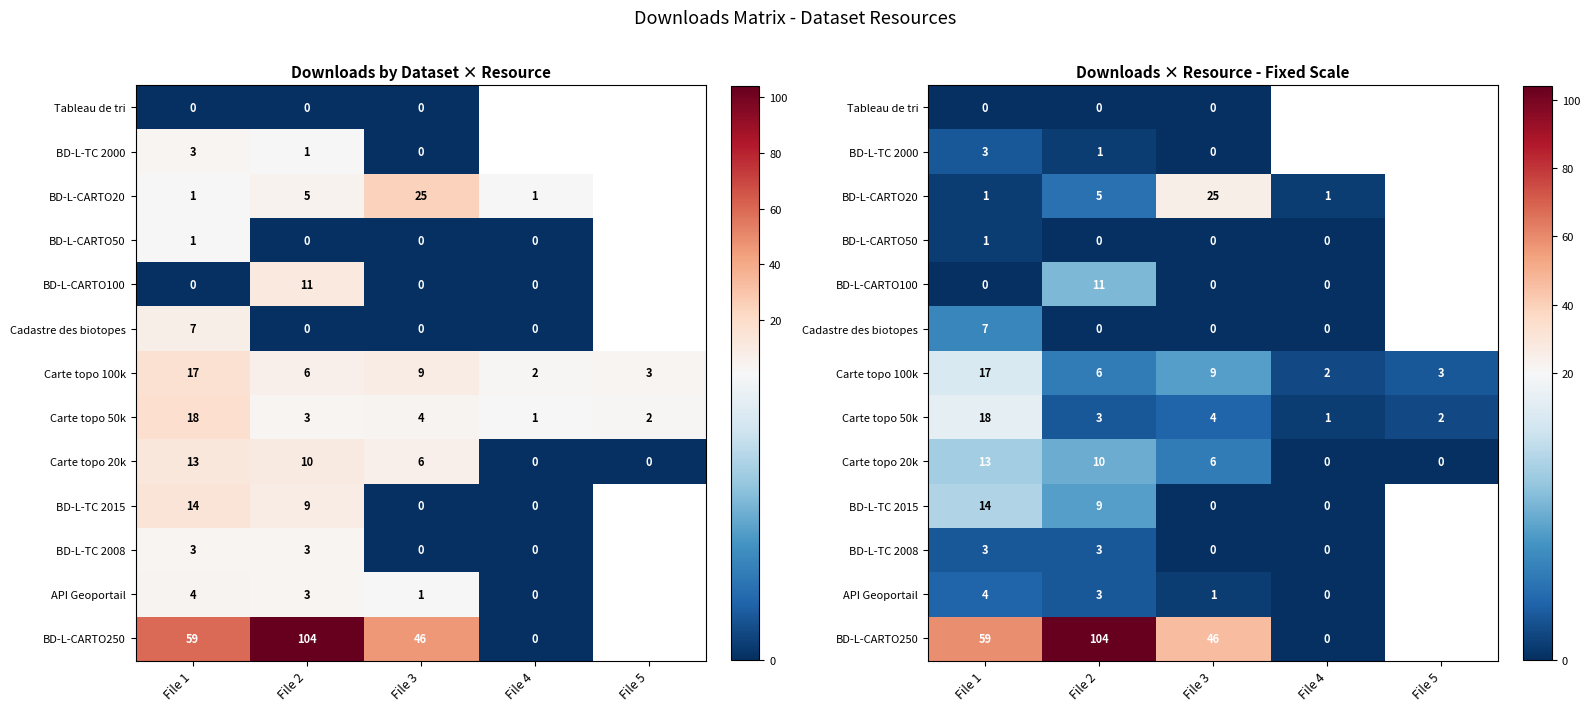

How many distinct data groups are displayed?

13